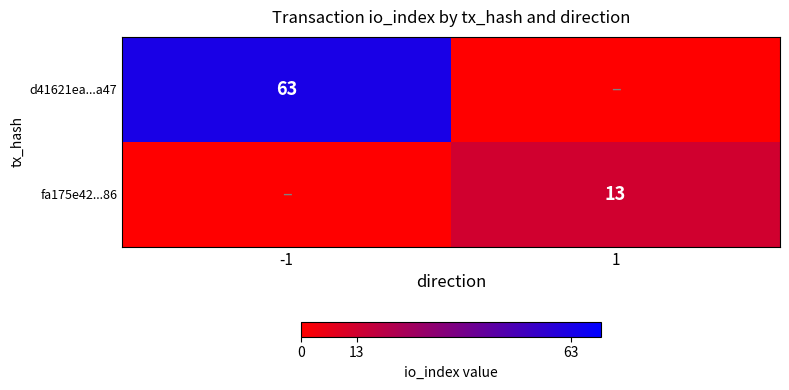

Is it true that fa175e42...86 equals 4 at 1?

False